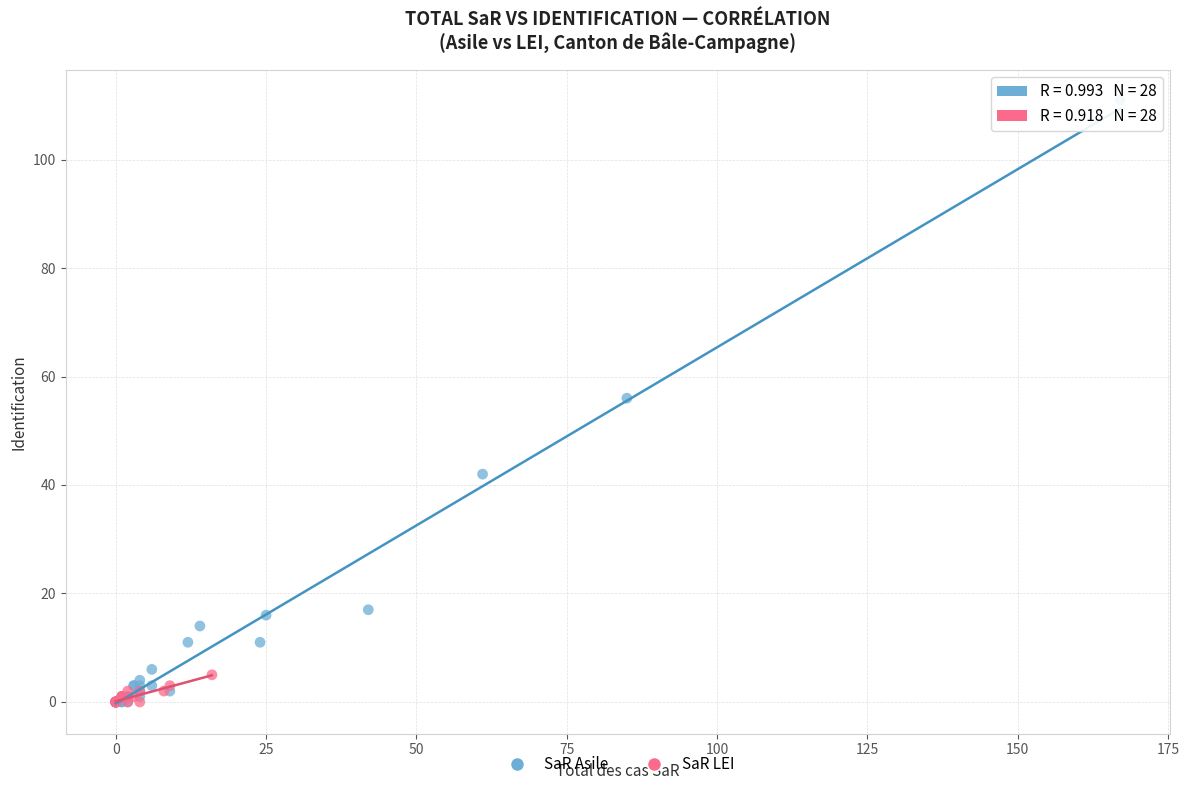

Which series has the largest Y range (max minus min)?

SaR Asile